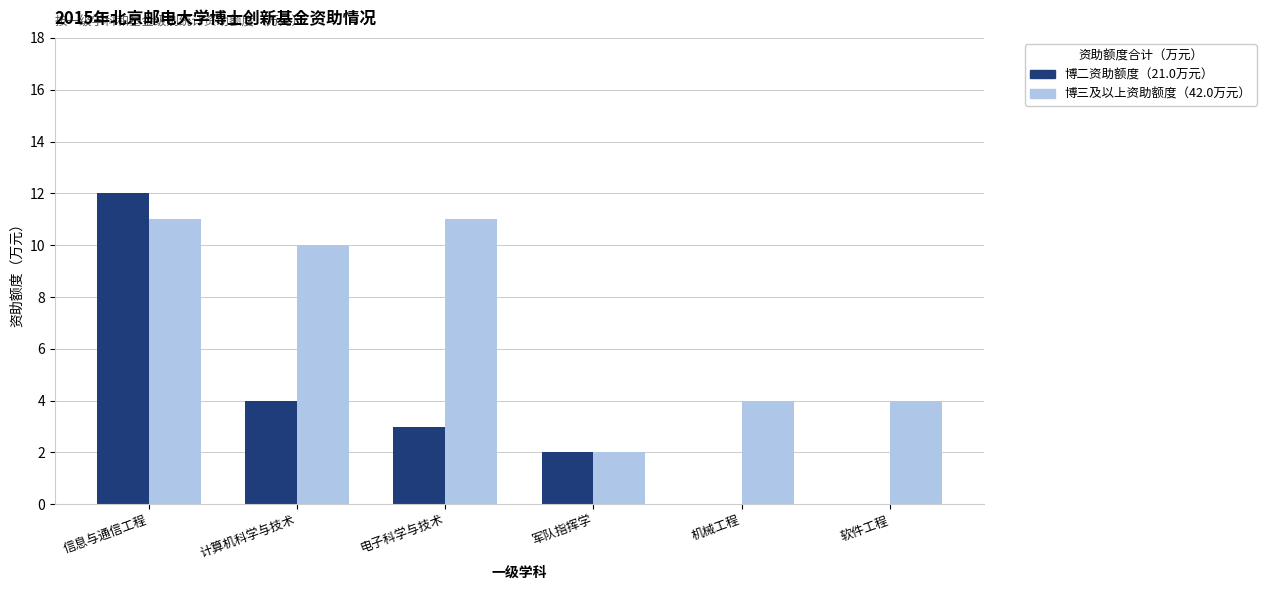

At which category is the sum across all series the highest?

信息与通信工程